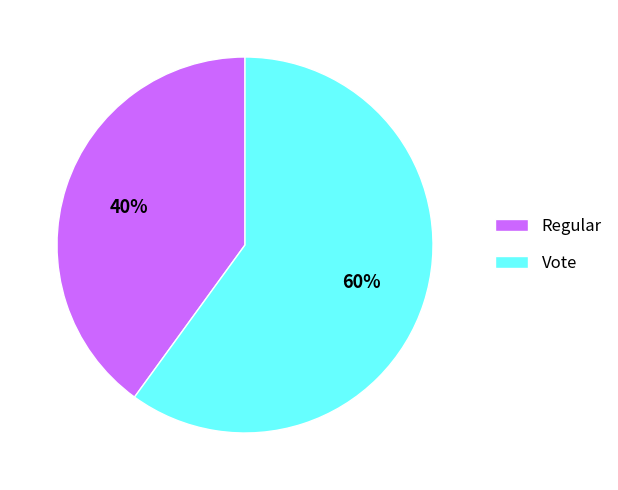

What percentage is the Vote slice, to the nearest percent?

60%